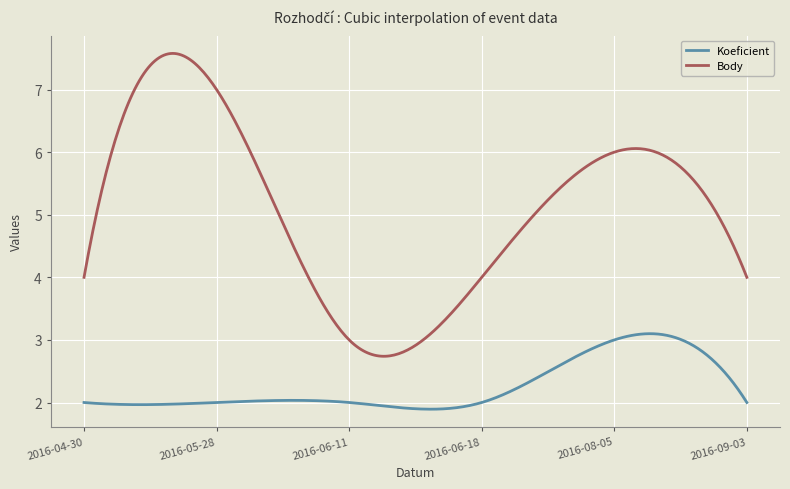

Which series has the largest total across all categories?

Body